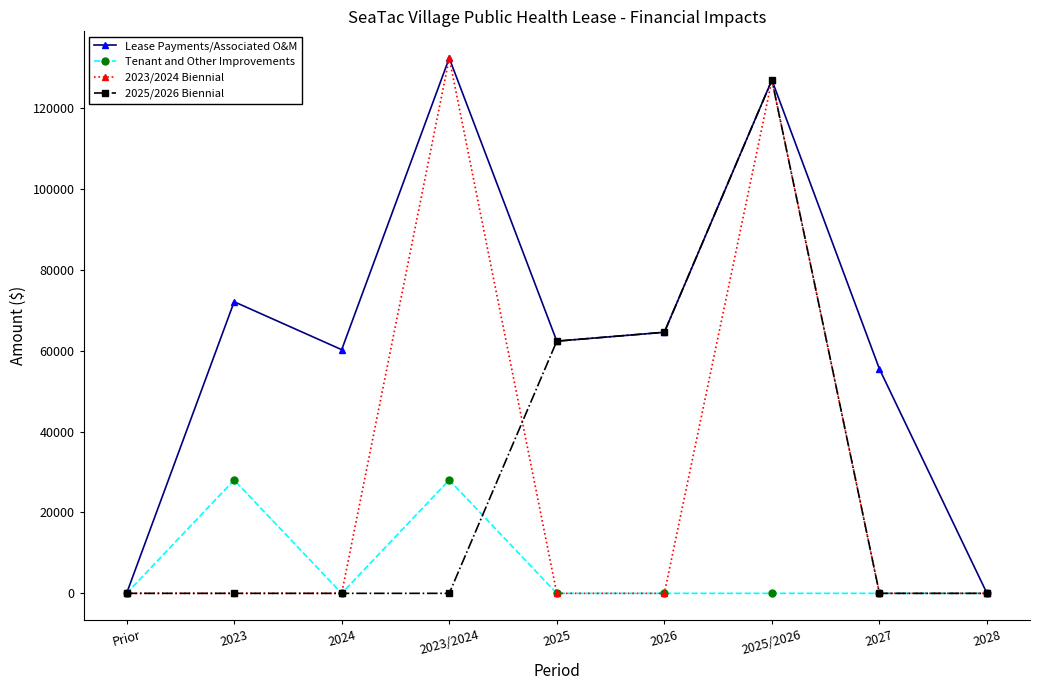

True or false: Tenant and Other Improvements has a value of 8830 at 2027.

False